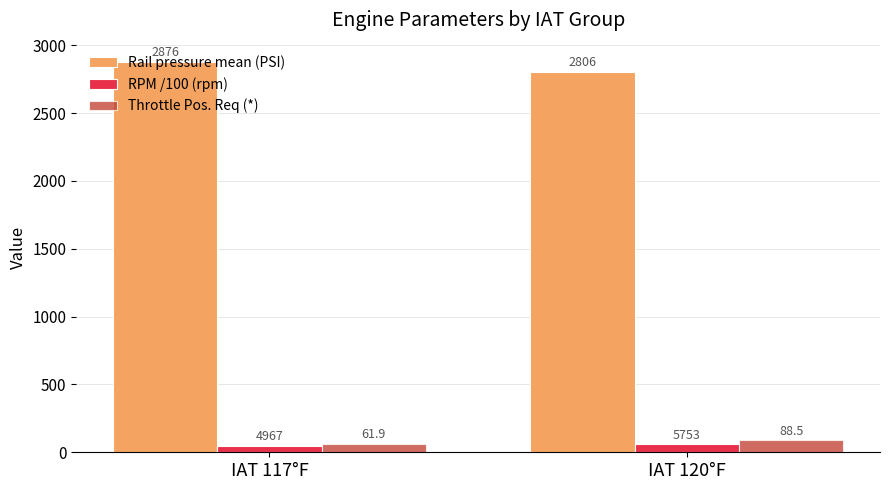

How many bars are there in total?

6